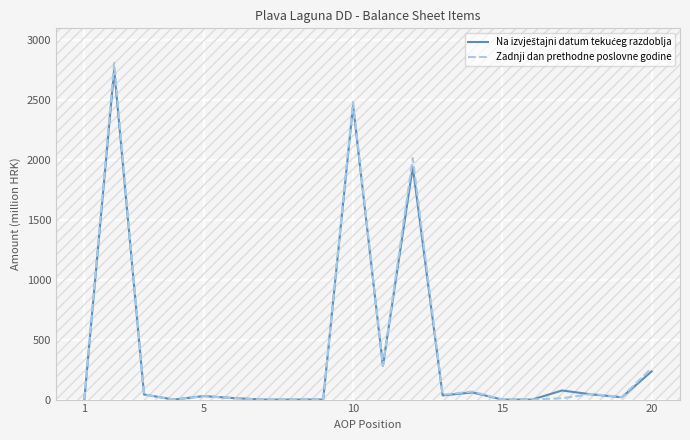

What is the highest value of the Zadnji dan prethodne poslovne godine series?

2812.0